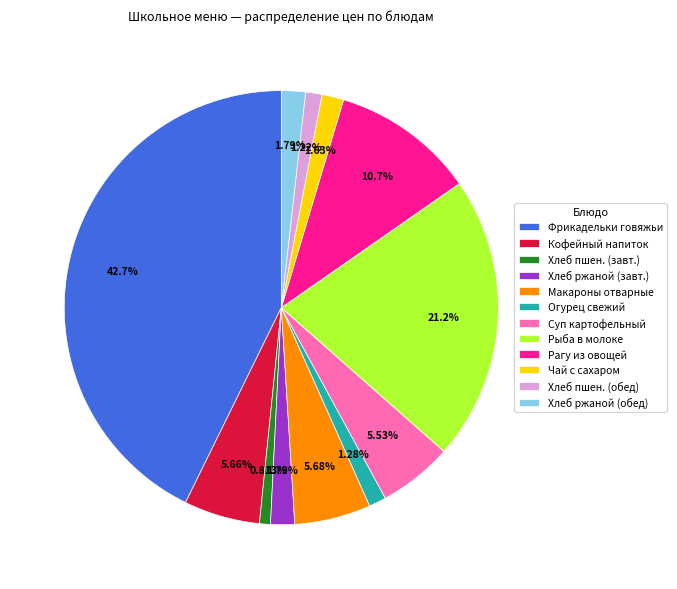

Which category has the biggest portion of the pie?

Фрикадельки говяжьи